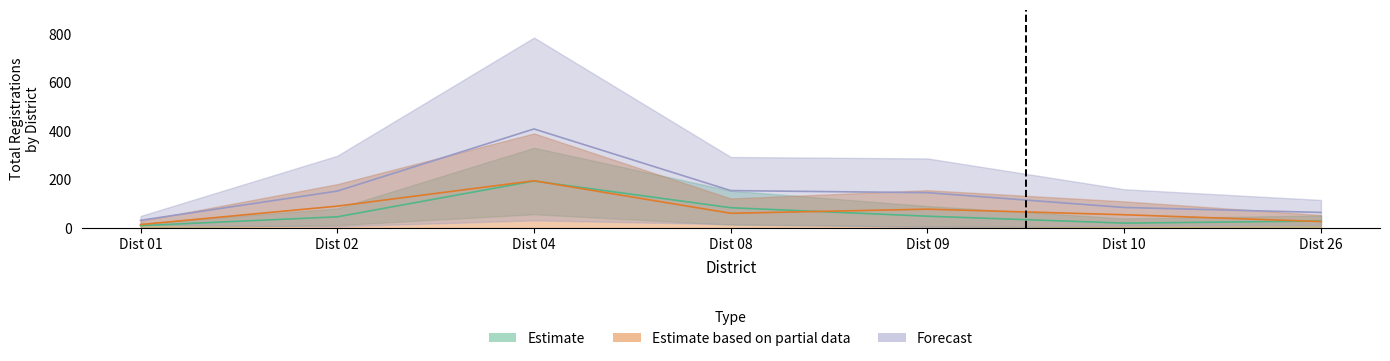

Reading left to right, extract all data points from this chart.

Total: 32.0	152.5	408.5	154.5	146.0	85.0	64.5
No: 14.5	90.5	195.0	61.0	78.0	55.0	27.0
Yes_A: 10.0	46.5	194.0	84.0	49.0	20.5	29.0